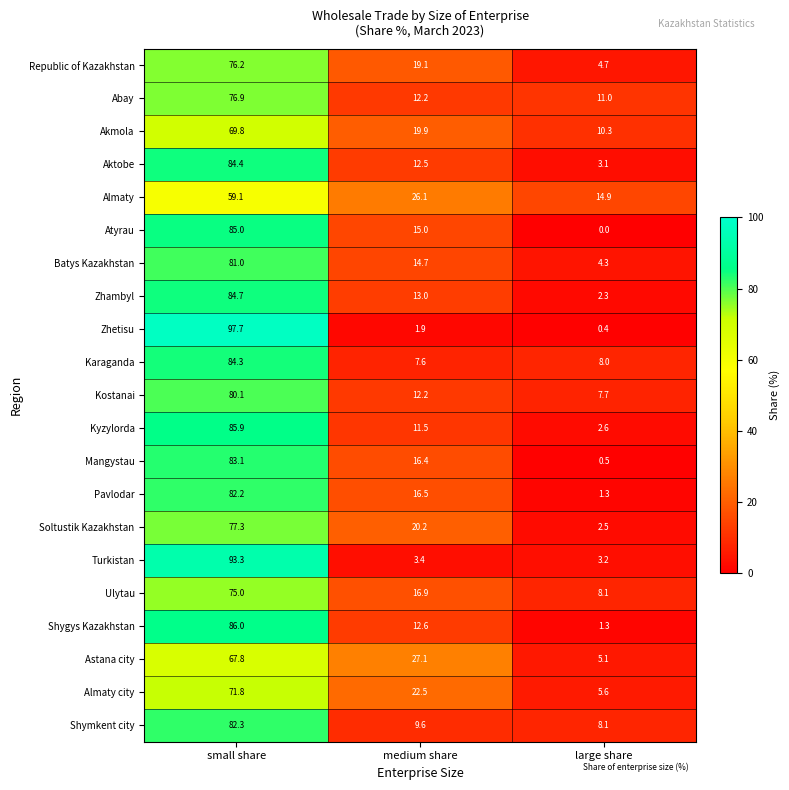

At which category does the chart reach its peak across all series?

small share